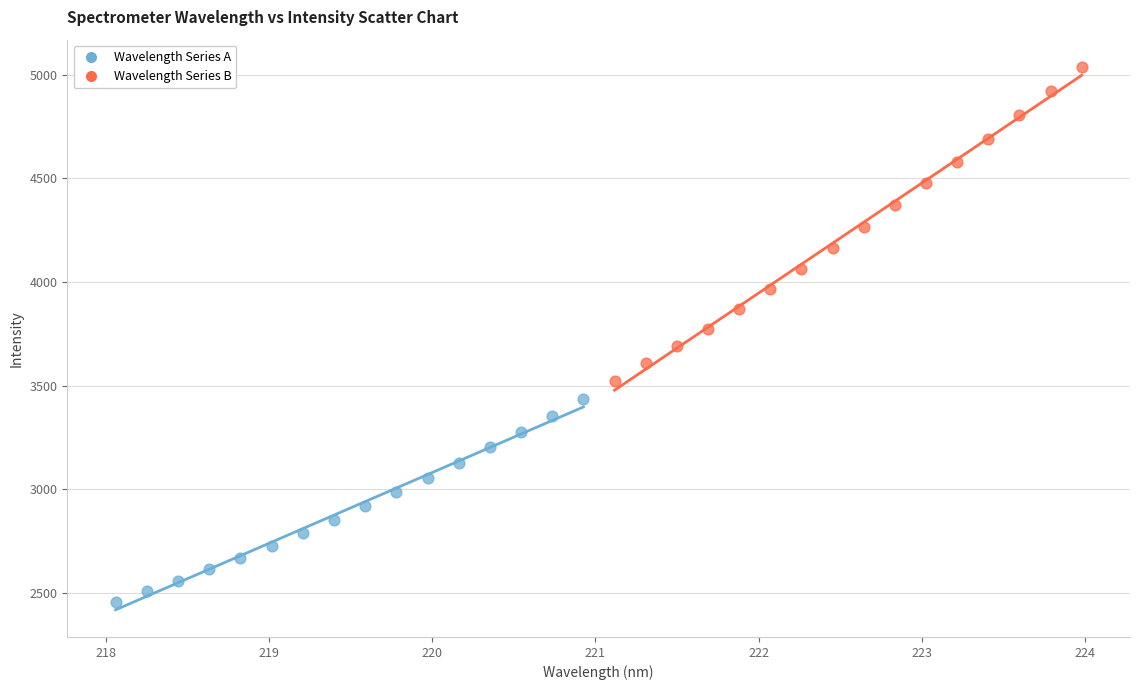

What are all the series names shown in the legend?

Wavelength Series A, Wavelength Series B